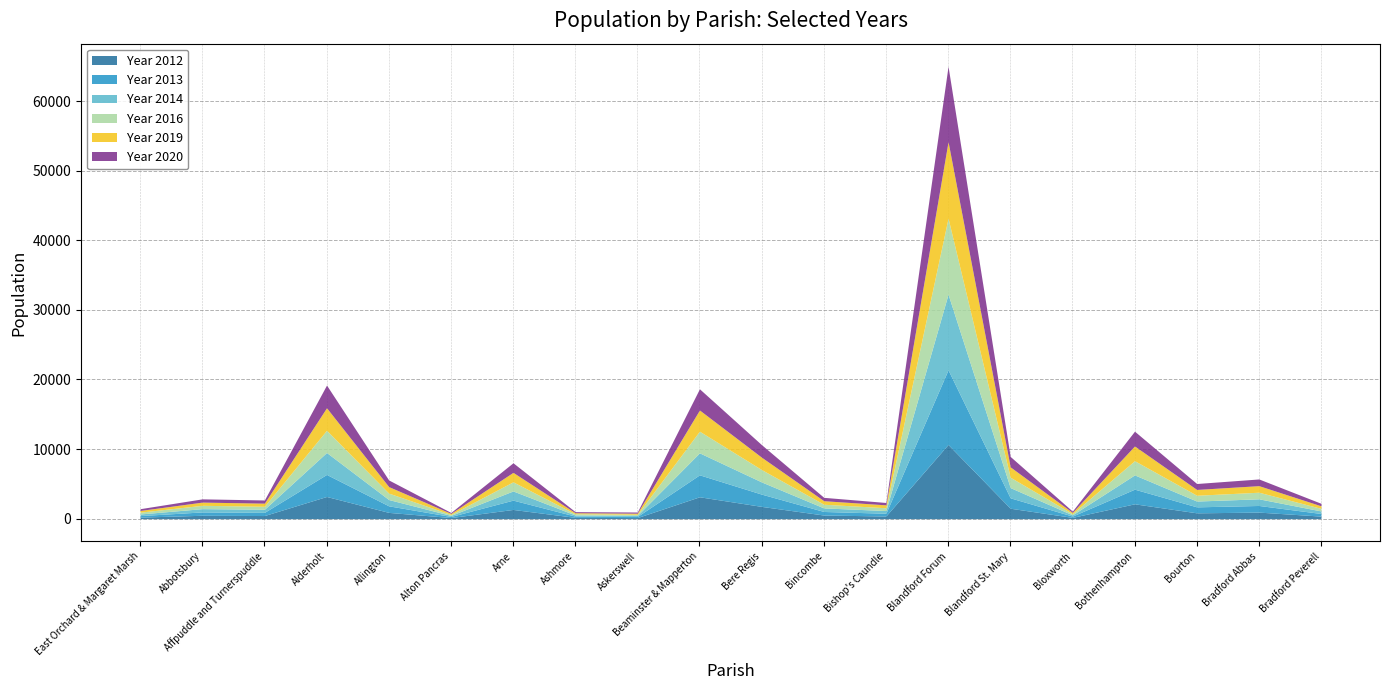

Rank the series by their maximum value, from lowest to highest.

Year 2012, Year 2013, Year 2020, Year 2014, Year 2016, Year 2019